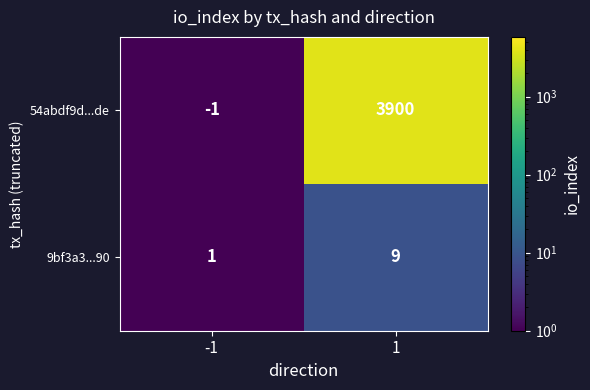

What is the difference between the highest and lowest values at 1?

3891